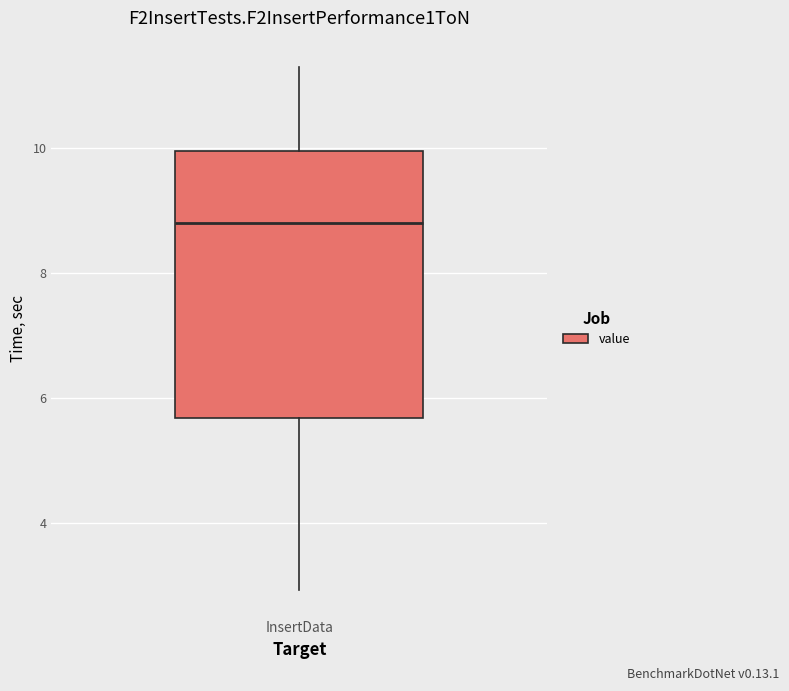

Where does the upper whisker of the box for InsertData end on the y-axis? The values are not printed on the chart, so give them approximately, as read against the axis.

11.4